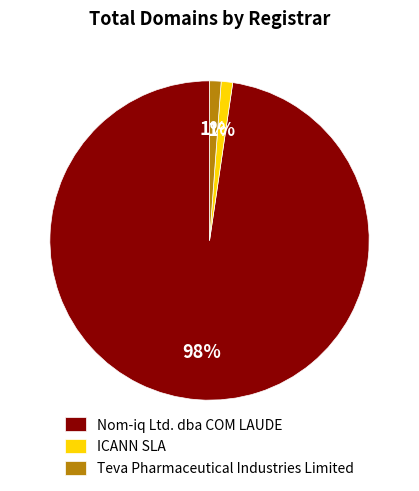

Between ICANN SLA and Nom-iq Ltd. dba COM LAUDE, which is larger?

Nom-iq Ltd. dba COM LAUDE